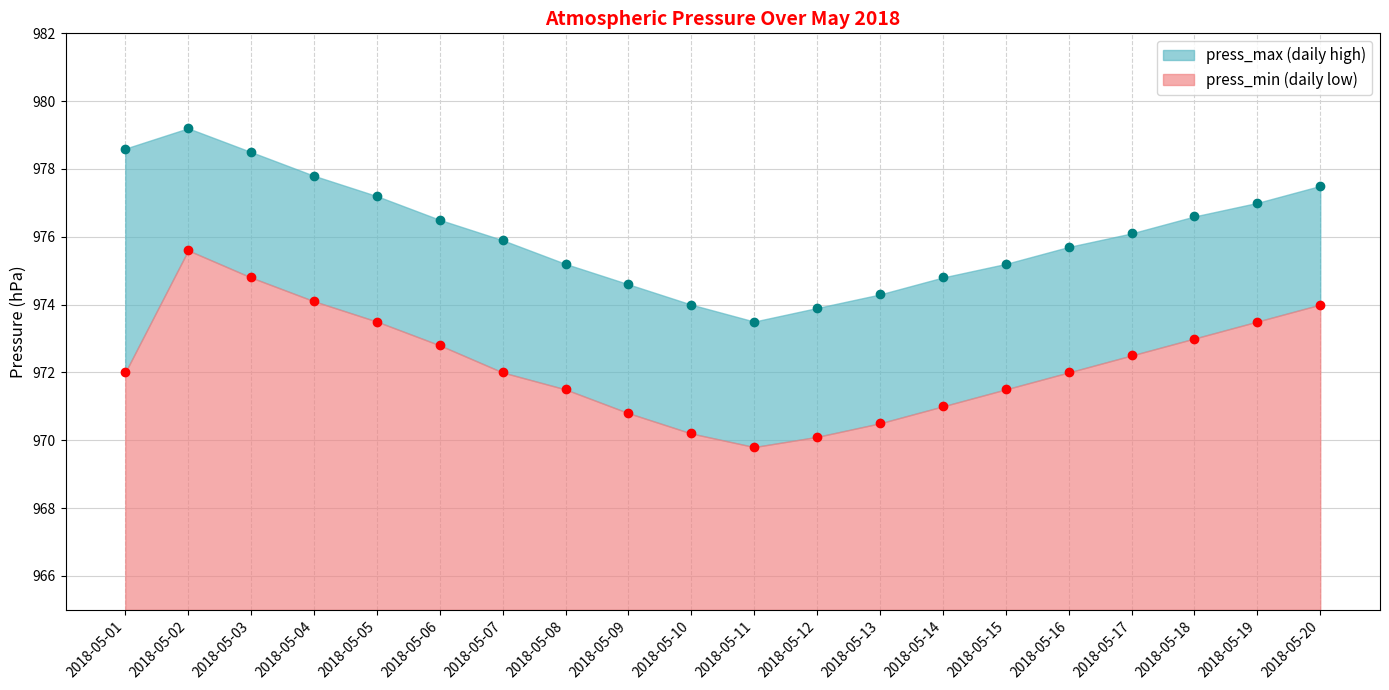

Is the value of press_min at 2018-05-10 greater than the value of press_max at 2018-05-10?

No